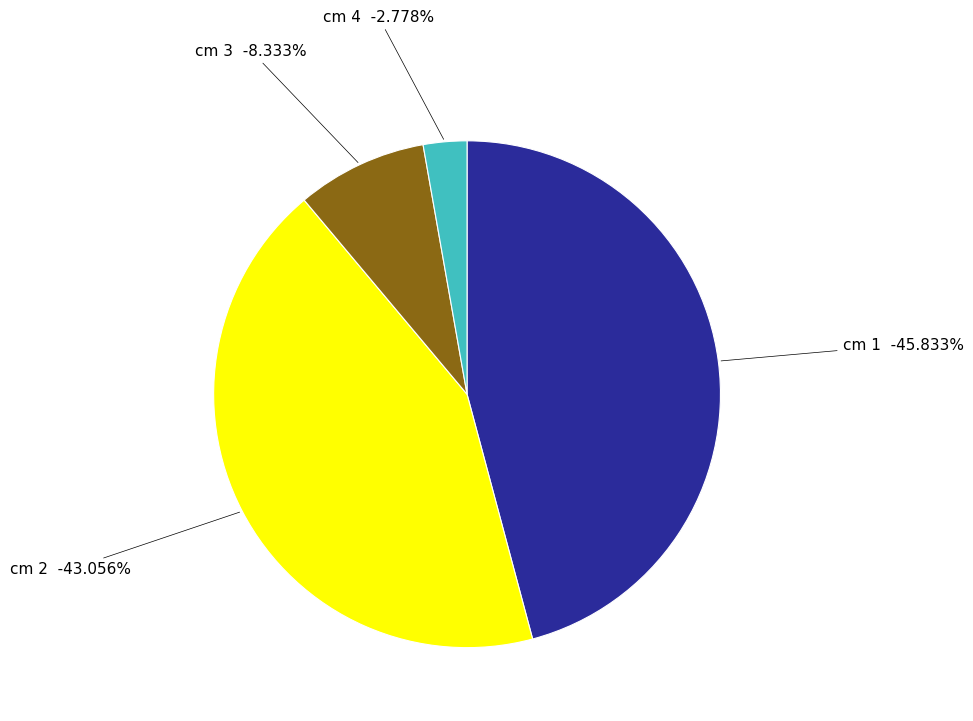

Between 1 and 3, which is larger?

3